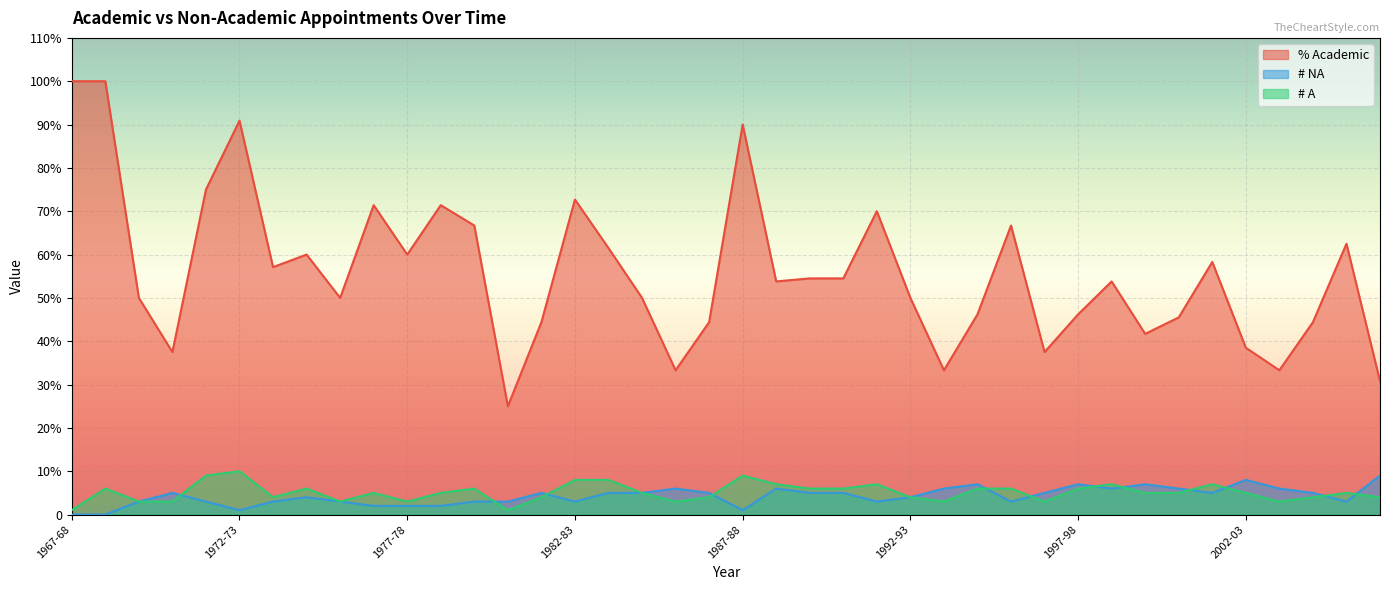

Reading right to left, transcribe all the data shown in this chart.

% Academic: 2006-07=30.8	2005-06=62.5	2004-05=44.4	2003-04=33.3	2002-03=38.5	2001-02=58.3	2000-01=45.5	1999-2000=41.7	1998-99=53.8	1997-98=46.2	1996-97=37.5	1995-96=66.7	1994-95=46.2	1993-94=33.3	1992-93=50.0	1991-92=70.0	1990-91=54.5	1989-90=54.5	1988-89=53.8	1987-88=90.0	1986-87=44.4	1985-86=33.3	1984-85=50.0	1983-84=61.5	1982-83=72.7	1981-82=44.4	1980-81=25.0	1979-80=66.7	1978-79=71.4	1977-78=60.0	1976-77=71.4	1975-76=50.0	1974-75=60.0	1973-74=57.1	1972-73=90.9	1971-72=75.0	1970-71=37.5	1969-70=50.0	1968-69=100.0	1967-68=100.0
# NA: 2006-07=9.0	2005-06=3.0	2004-05=5.0	2003-04=6.0	2002-03=8.0	2001-02=5.0	2000-01=6.0	1999-2000=7.0	1998-99=6.0	1997-98=7.0	1996-97=5.0	1995-96=3.0	1994-95=7.0	1993-94=6.0	1992-93=4.0	1991-92=3.0	1990-91=5.0	1989-90=5.0	1988-89=6.0	1987-88=1.0	1986-87=5.0	1985-86=6.0	1984-85=5.0	1983-84=5.0	1982-83=3.0	1981-82=5.0	1980-81=3.0	1979-80=3.0	1978-79=2.0	1977-78=2.0	1976-77=2.0	1975-76=3.0	1974-75=4.0	1973-74=3.0	1972-73=1.0	1971-72=3.0	1970-71=5.0	1969-70=3.0	1968-69=0.0	1967-68=0.0
# A: 2006-07=4.0	2005-06=5.0	2004-05=4.0	2003-04=3.0	2002-03=5.0	2001-02=7.0	2000-01=5.0	1999-2000=5.0	1998-99=7.0	1997-98=6.0	1996-97=3.0	1995-96=6.0	1994-95=6.0	1993-94=3.0	1992-93=4.0	1991-92=7.0	1990-91=6.0	1989-90=6.0	1988-89=7.0	1987-88=9.0	1986-87=4.0	1985-86=3.0	1984-85=5.0	1983-84=8.0	1982-83=8.0	1981-82=4.0	1980-81=1.0	1979-80=6.0	1978-79=5.0	1977-78=3.0	1976-77=5.0	1975-76=3.0	1974-75=6.0	1973-74=4.0	1972-73=10.0	1971-72=9.0	1970-71=3.0	1969-70=3.0	1968-69=6.0	1967-68=1.0